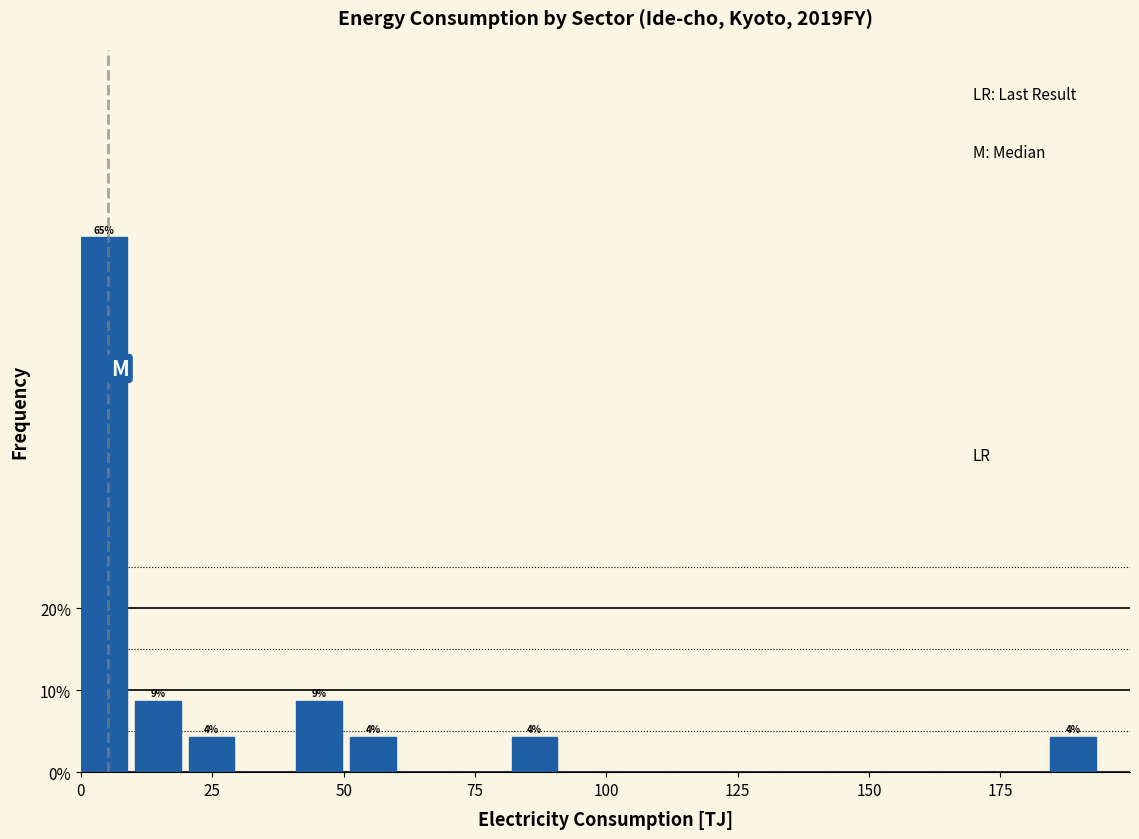

Around what value on the x-axis is the tallest bar? Give the approximate position of its centre, as read against the axis.

5